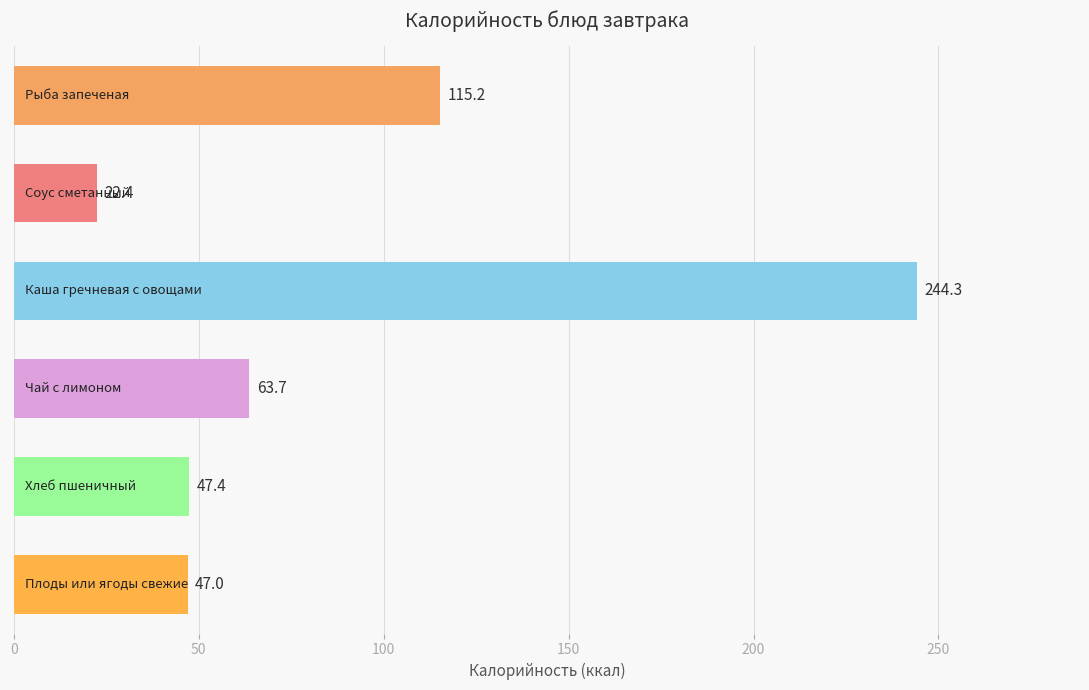

What is the greatest value displayed?

244.3